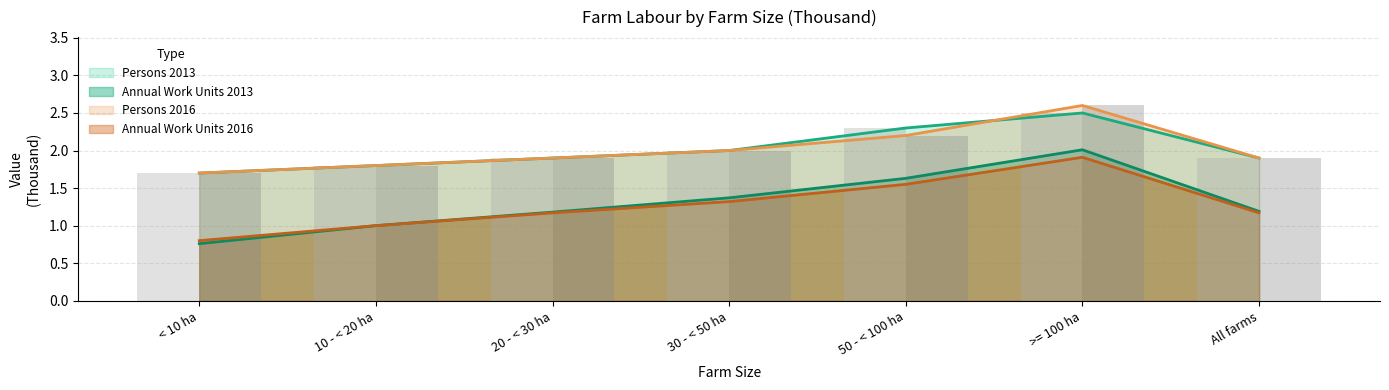

How many groups of bars are there?

7